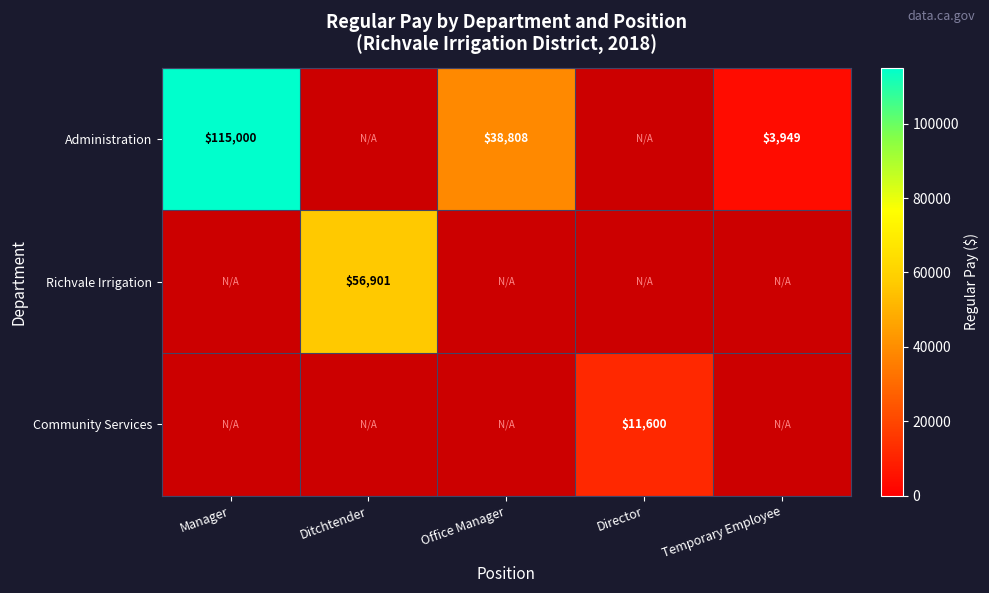

What is the sum of the Administration values at Temporary Employee and Office Manager?

42757